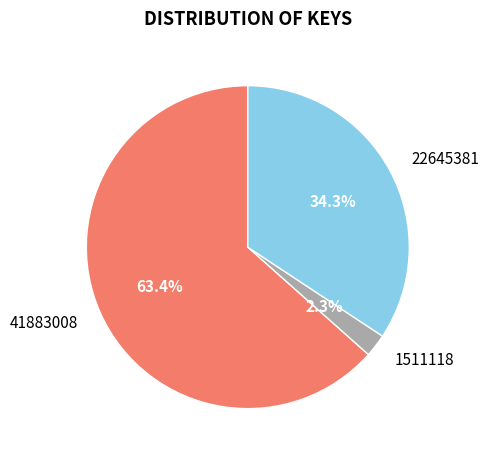

Combined, what portion of the pie is 41883008 and 1511118?

65.7%